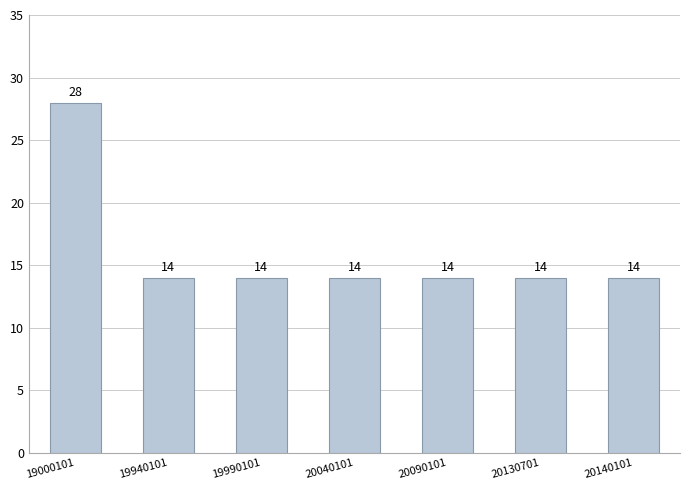

Is it true that the value at 20040101 is 23?

False